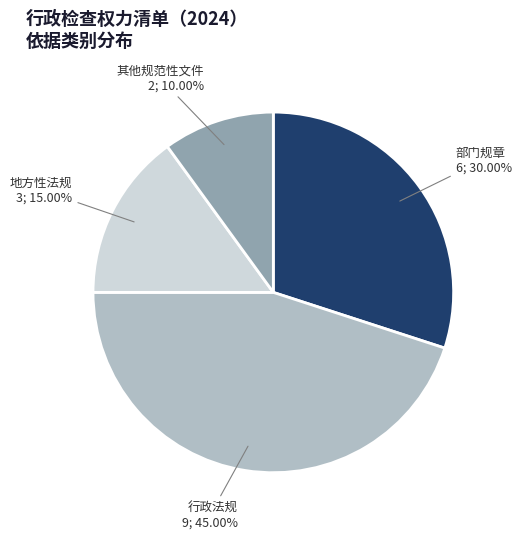

Does 地方性法规 account for over 50% of the chart?

No